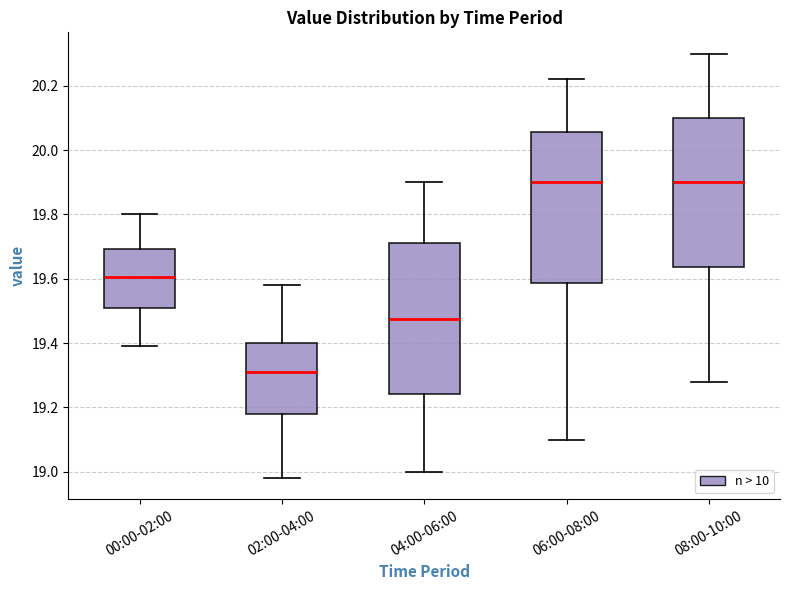

Which box's median line is the lowest?

02:00-04:00